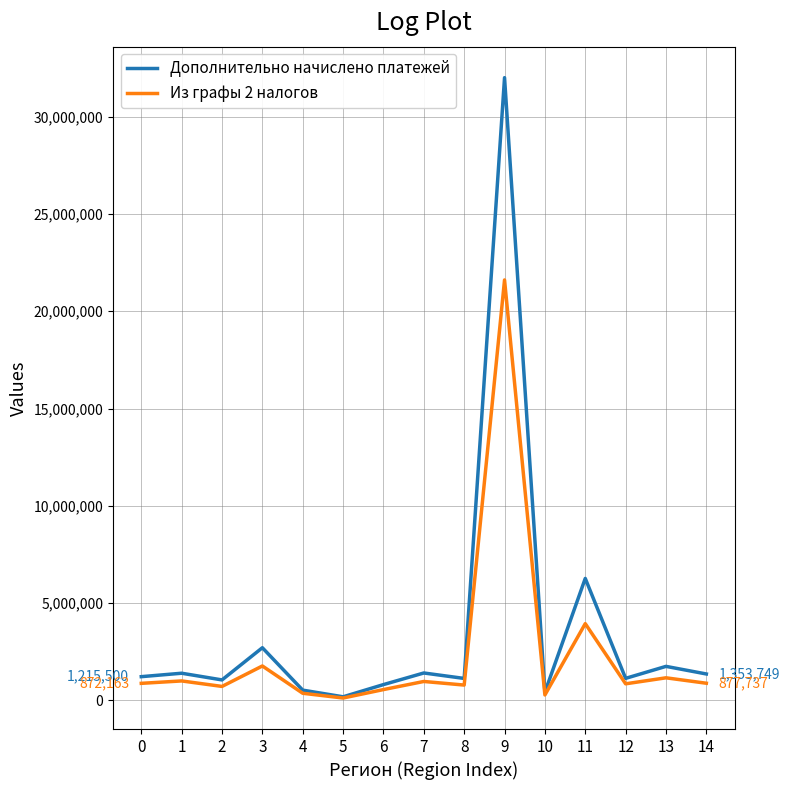

At which category is the sum across all series the highest?

9